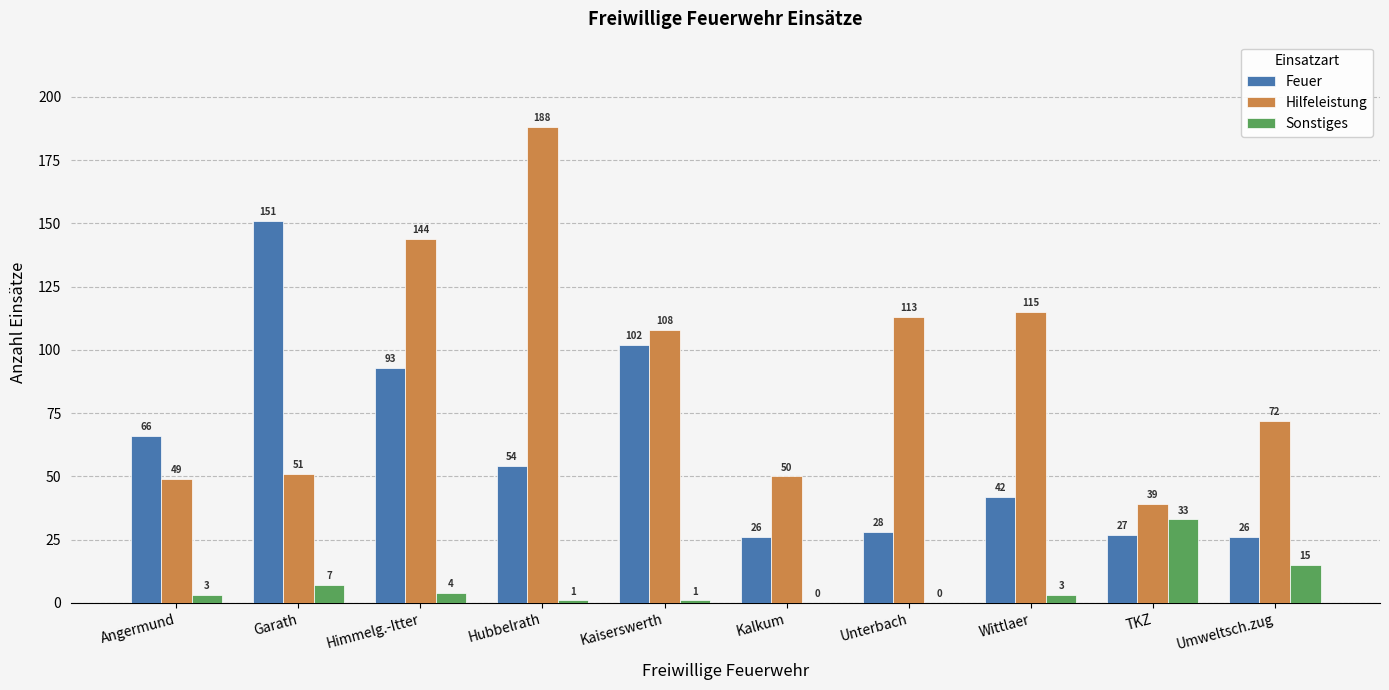

Which series has the largest total across all categories?

Hilfeleistung